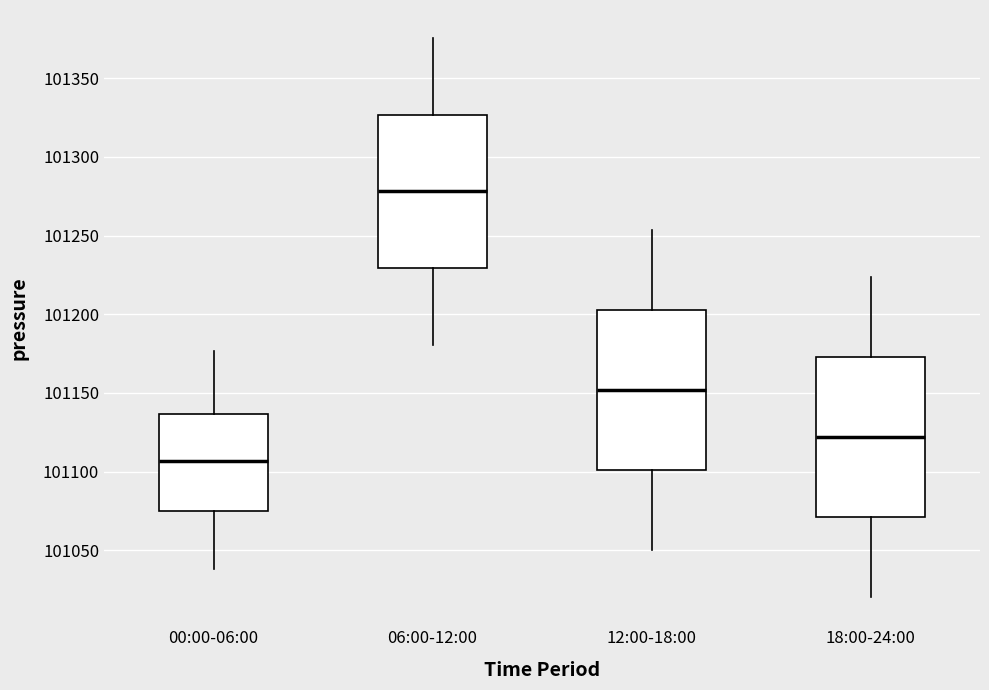

Reading left to right, read every box against the y-axis: the position of its median line, the range the box covers, and the ends of its whiskers. The values are not printed on the chart, so give them approximately, as read against the axis.

00:00-06:00: median 101105, box 101075 to 101135, whiskers 101040 to 101175
06:00-12:00: median 101280, box 101230 to 101325, whiskers 101180 to 101375
12:00-18:00: median 101150, box 101100 to 101205, whiskers 101050 to 101255
18:00-24:00: median 101120, box 101070 to 101175, whiskers 101020 to 101225